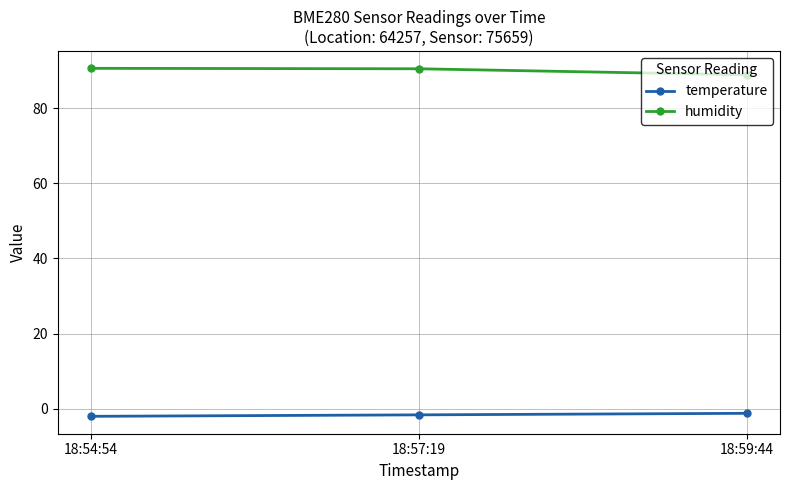

Count the humidity values in the range 88 to 90.

1